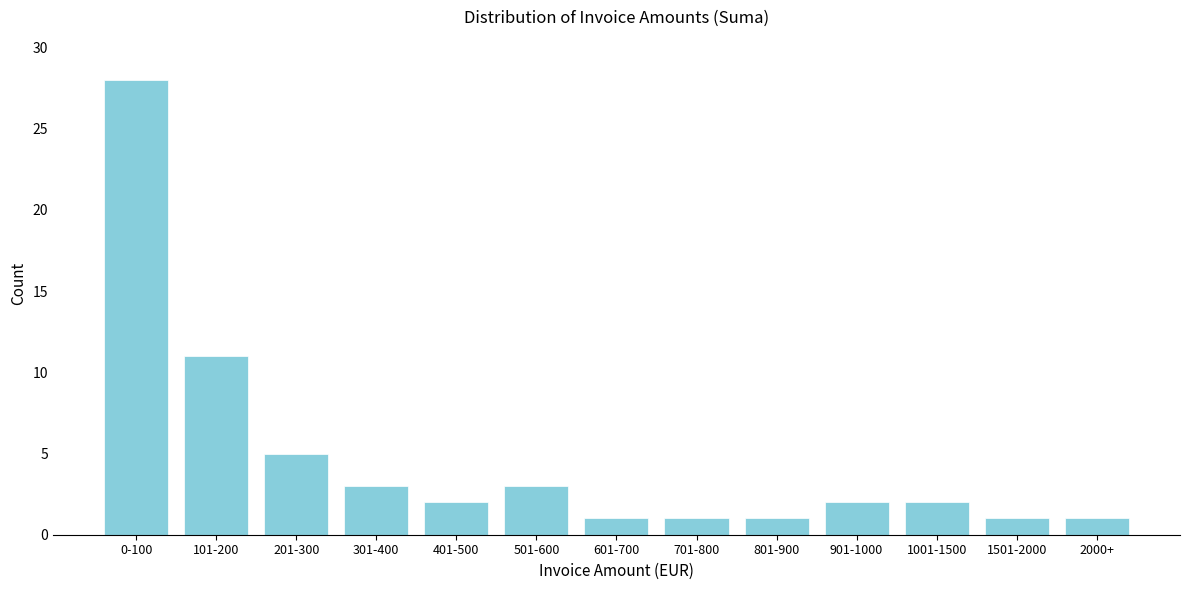

Reading left to right, list all the values displayed in this chart.

0-100=28	101-200=11	201-300=5	301-400=3	401-500=2	501-600=3	601-700=1	701-800=1	801-900=1	901-1000=2	1001-1500=2	1501-2000=1	2000+=1